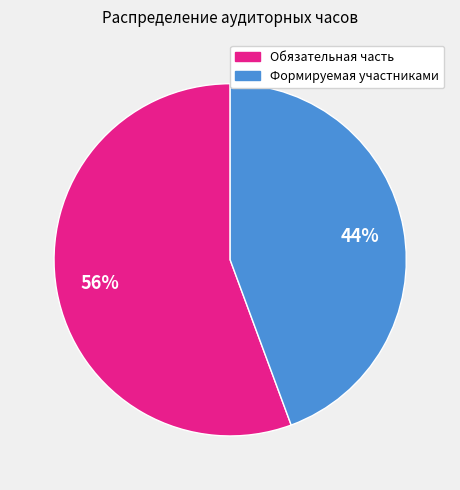

Rank the categories by value from lowest to highest.

Формируемая участниками, Обязательная часть